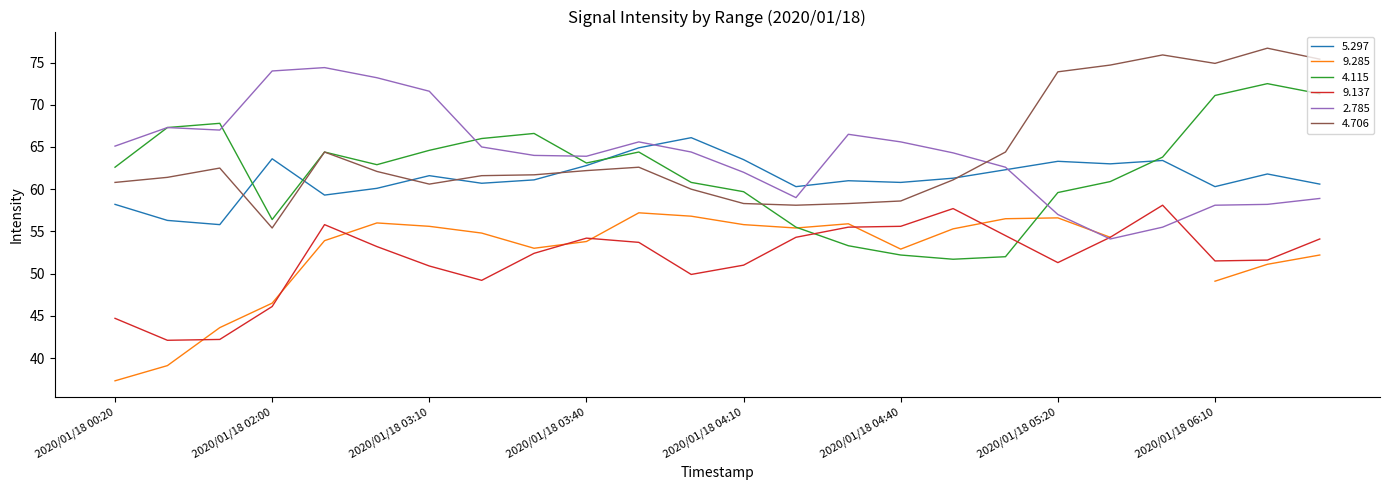

What is the difference between the maximum and second lowest values in the 9.137 series?

15.9